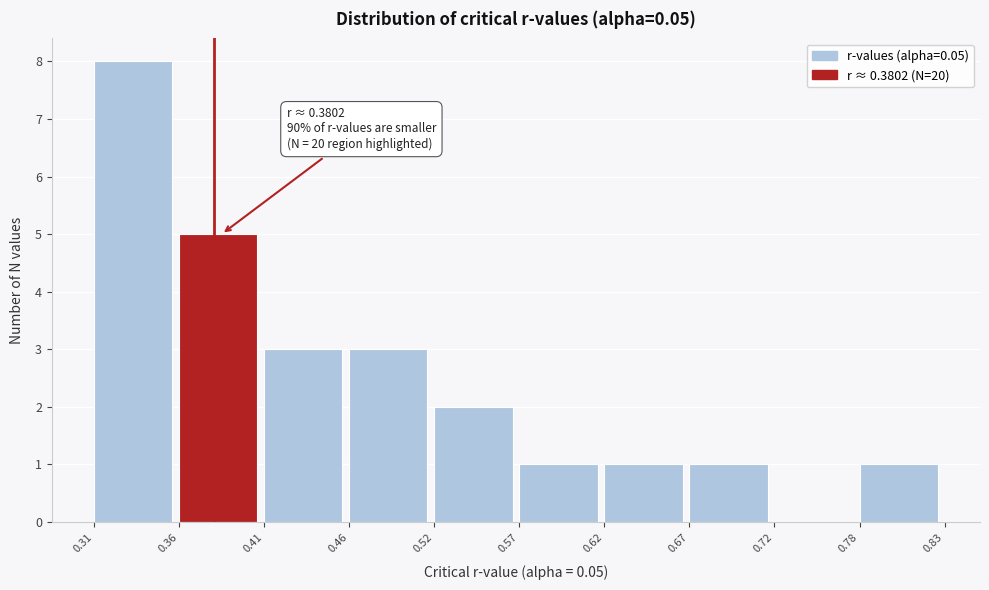

Which range on the x-axis has the tallest bar?

0.31 to 0.36